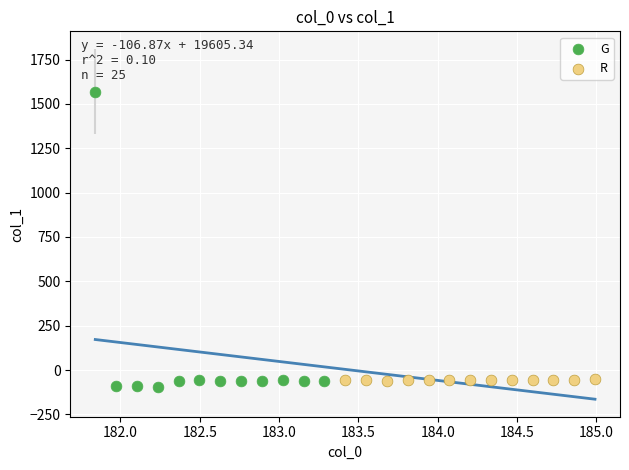

What are all the series names shown in the legend?

G, R